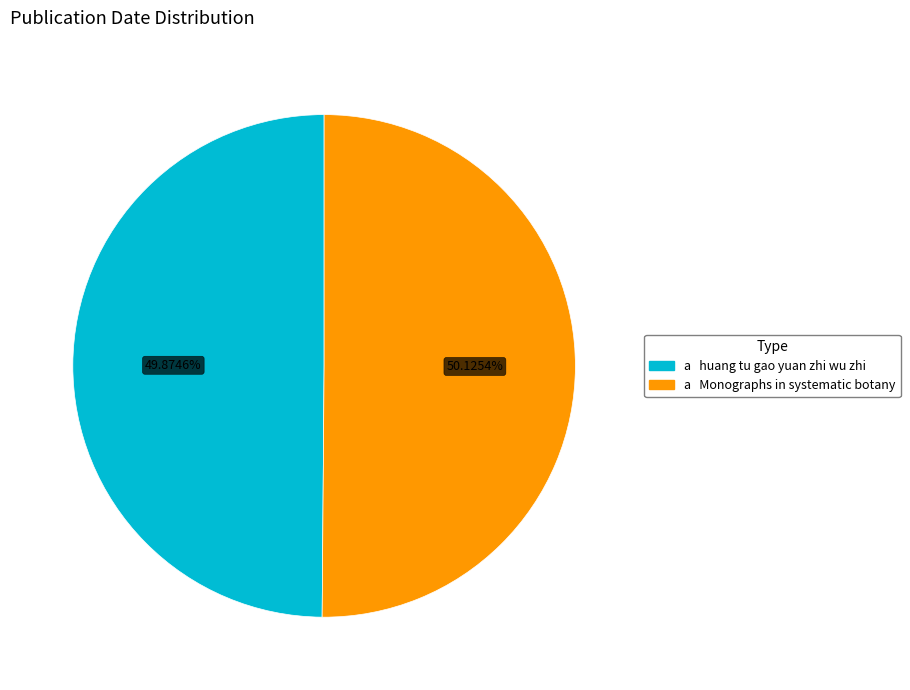

How many segments does this pie chart have?

2